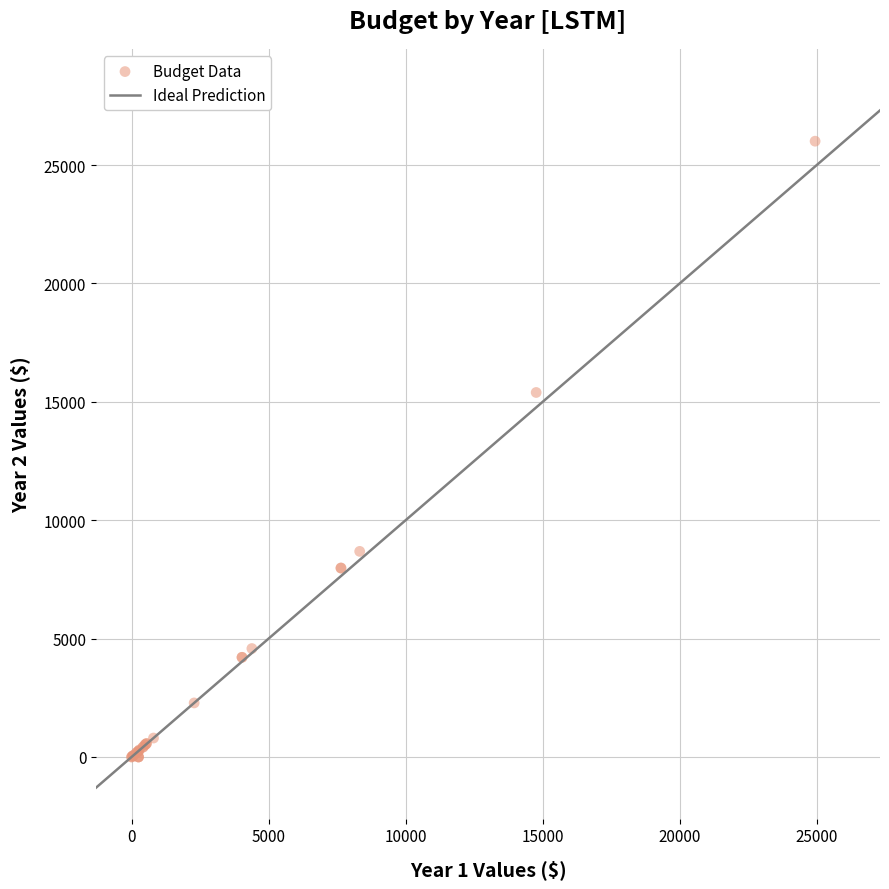

What Y value in the scatter plot is closest to 13002?

15392.7